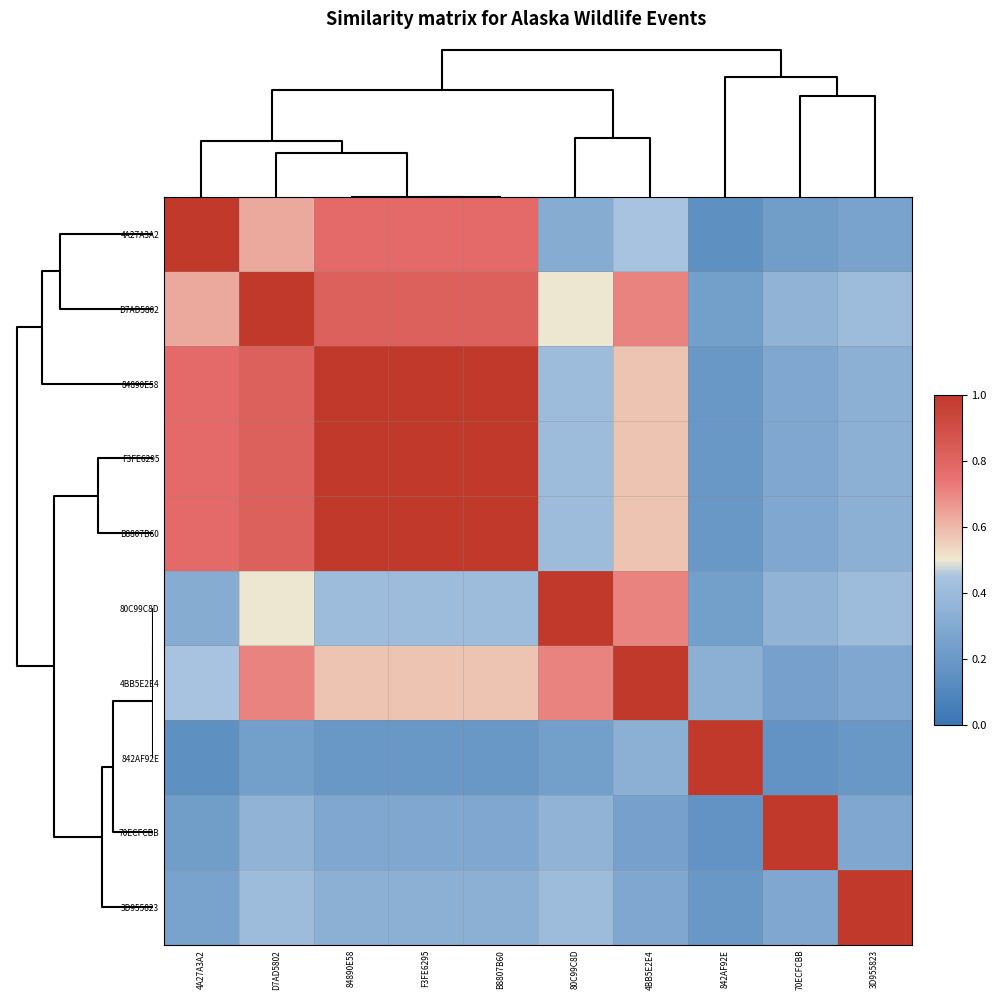

What is the total value across all series at 4A27A3A2?

5.4